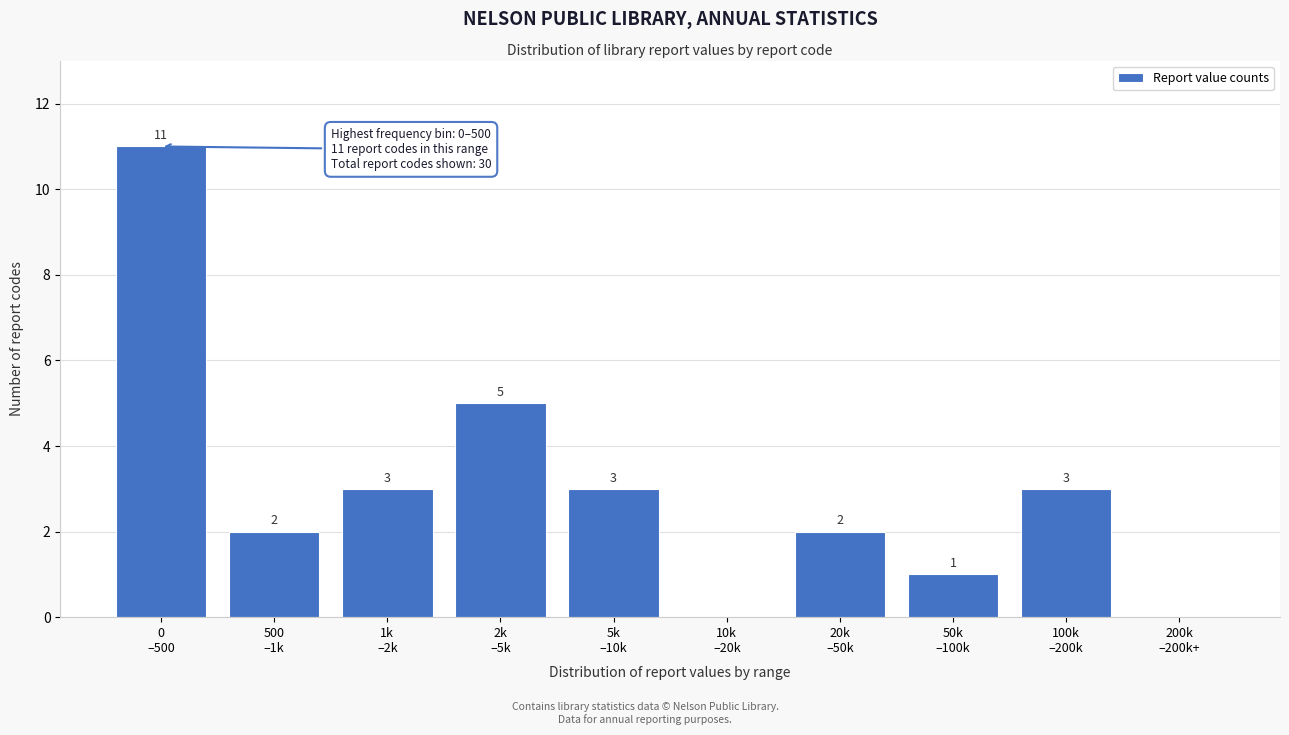

What is the greatest value displayed?

11